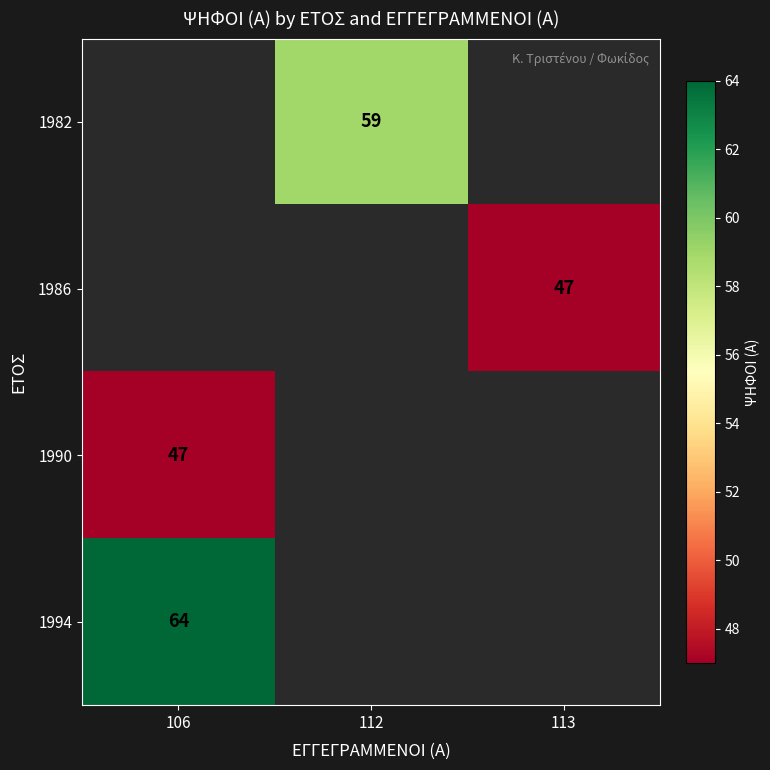

How many categories are shown in the chart?

3